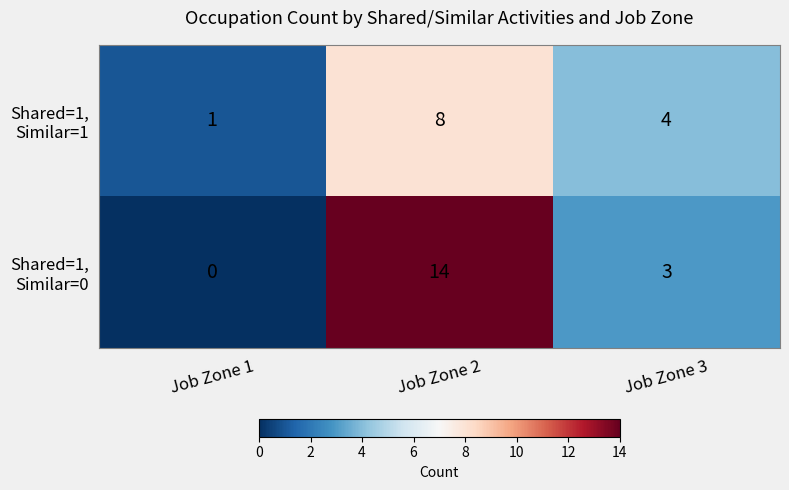

At which category is the sum across all series the highest?

Job Zone 2